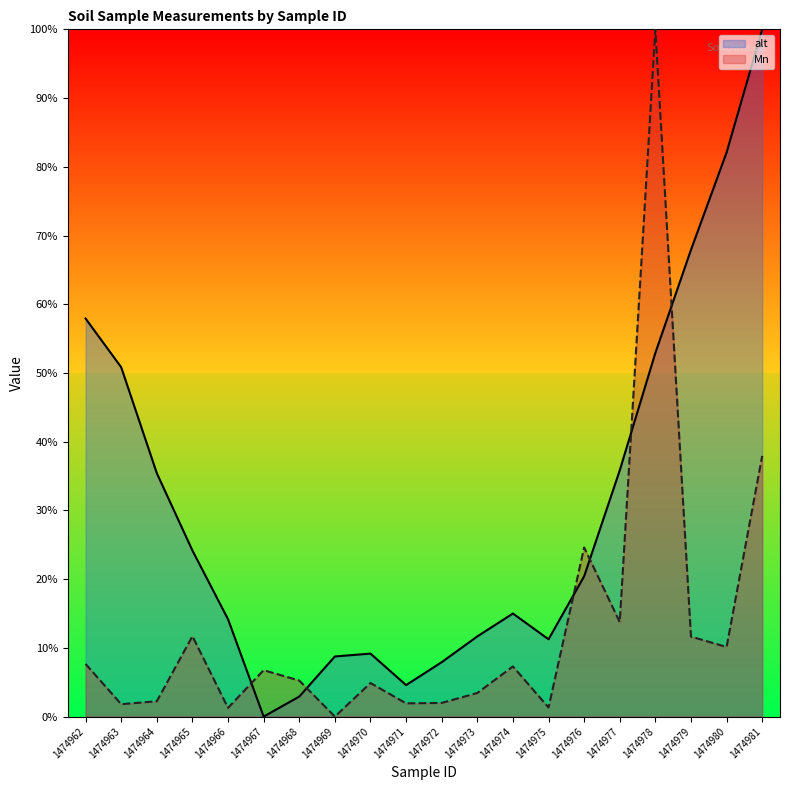

Where does the Mn series first go above 6?

1474962